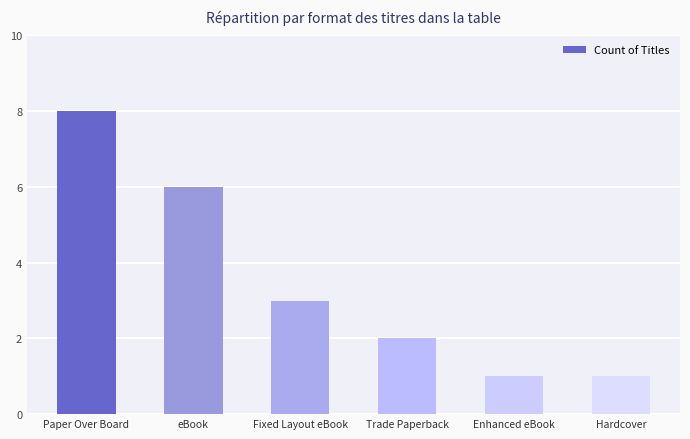

How many values are between 1 and 6?

5